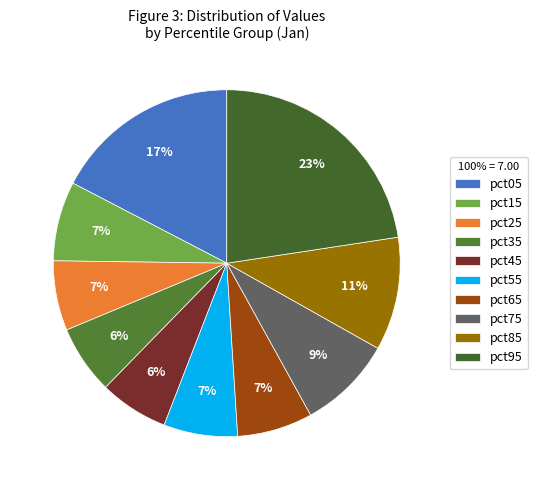

The pct95 slice represents 23% of the pie. True or false?

True